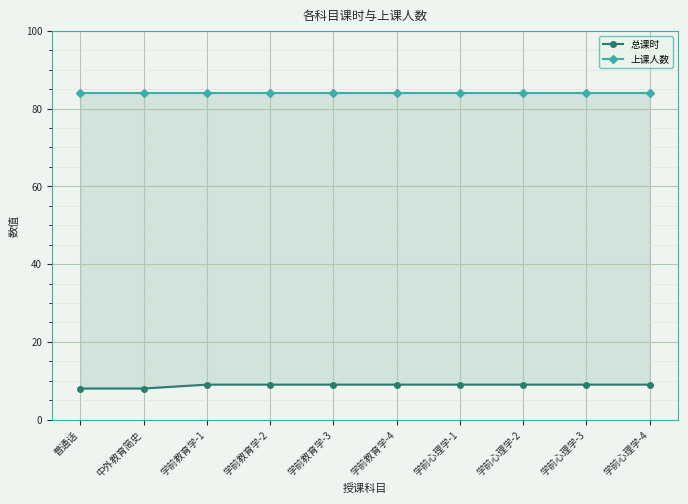

Reading right to left, extract all data points from this chart.

总课时: 9	9	9	9	9	9	9	9	8	8
上课人数: 84	84	84	84	84	84	84	84	84	84